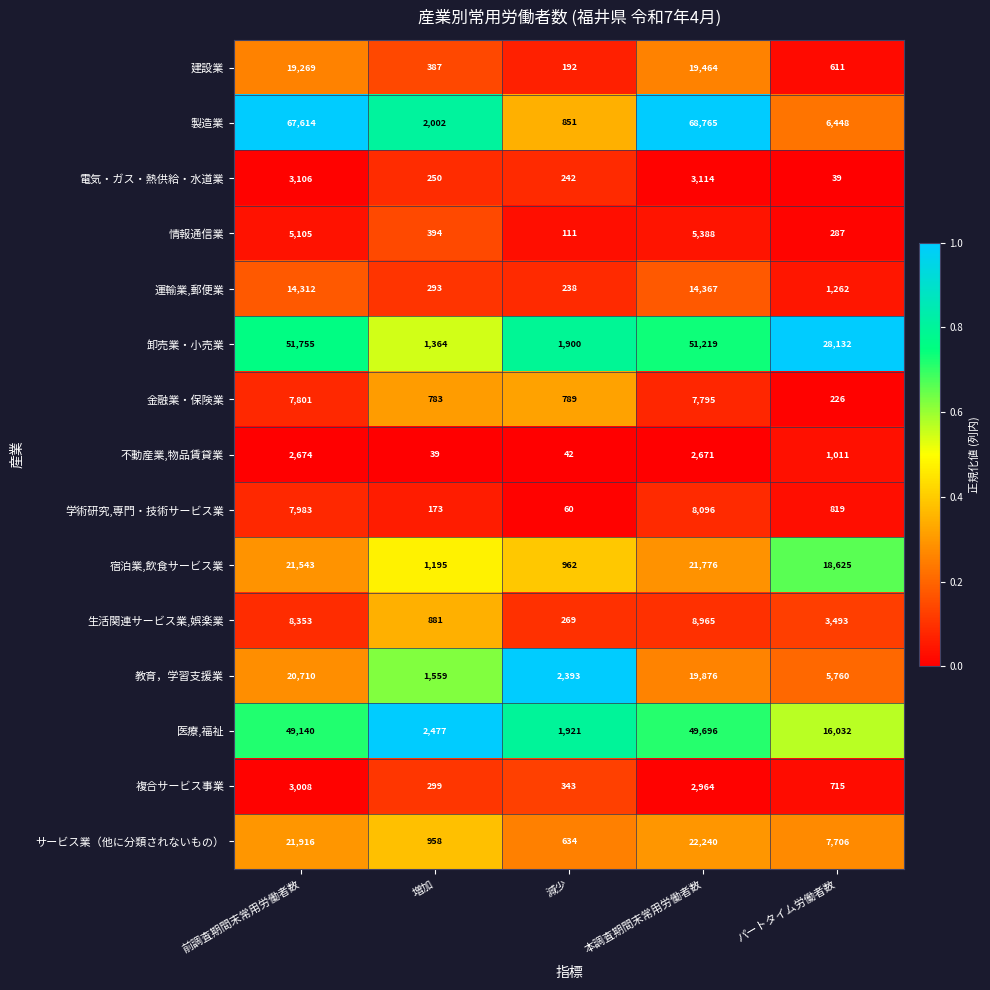

The value of 電気・ガス・熱供給・水道業 at 本調査期間末常用労働者数 is 3114. True or false?

True